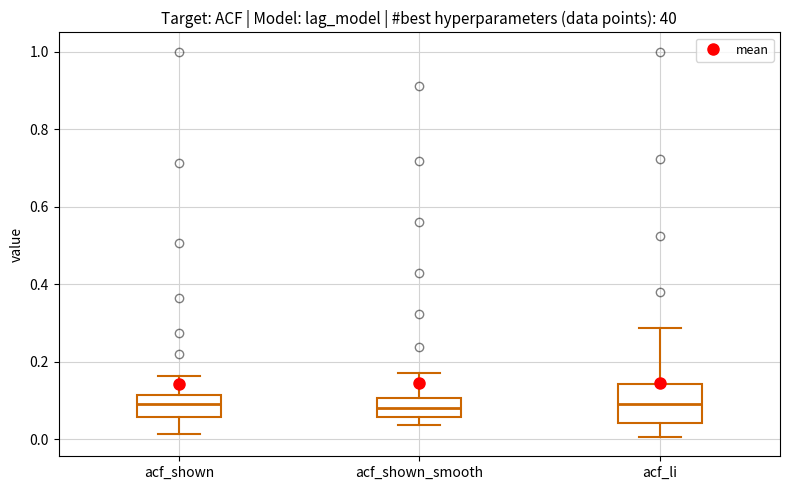

Which box is the tallest, from its lower edge to its upper edge?

acf_li